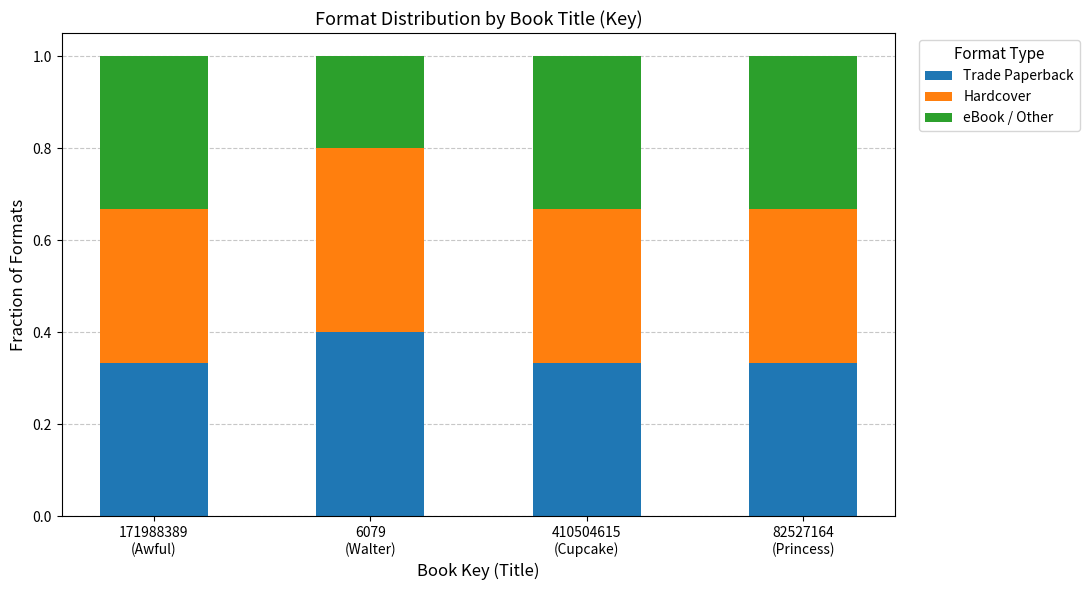

How many Trade Paperback values are between 0 and 1?

4